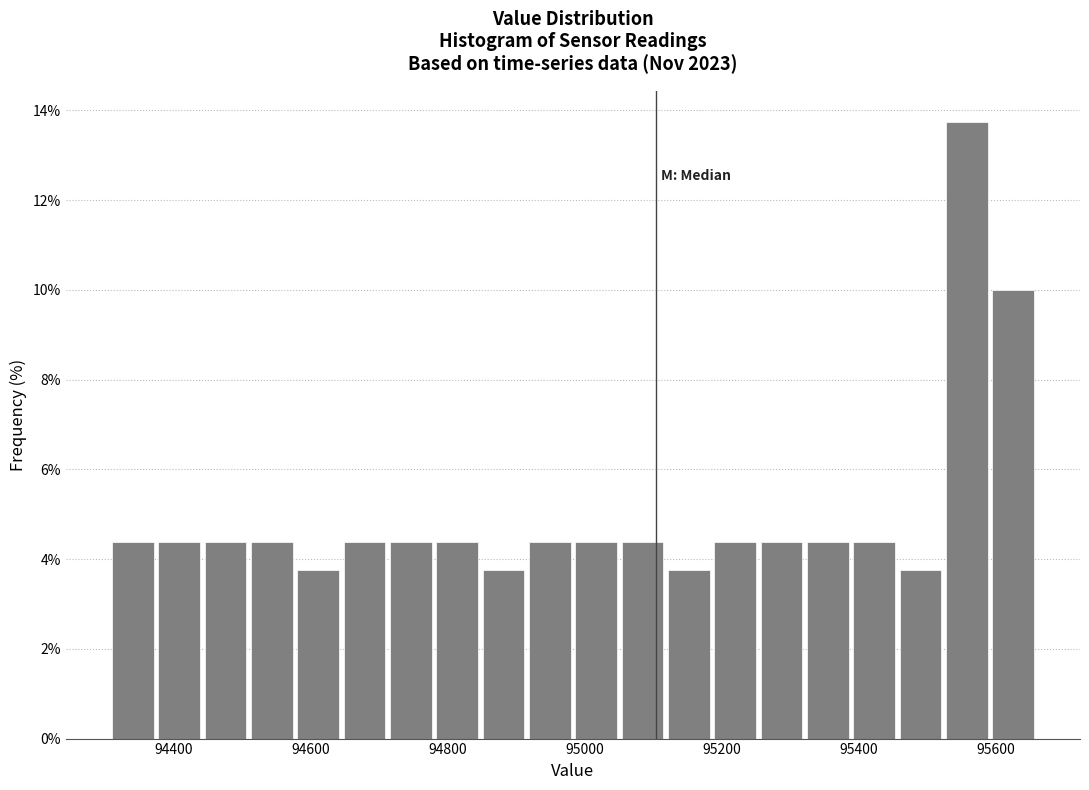

Around what value on the x-axis is the tallest bar? Give the approximate position of its centre, as read against the axis.

95560